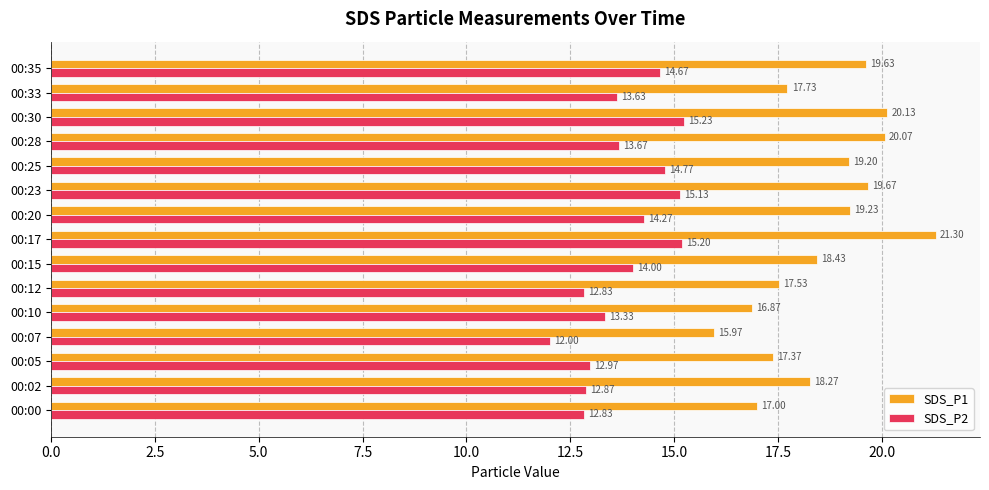

Which series changed the most between 00:10 and 00:15?

SDS_P1